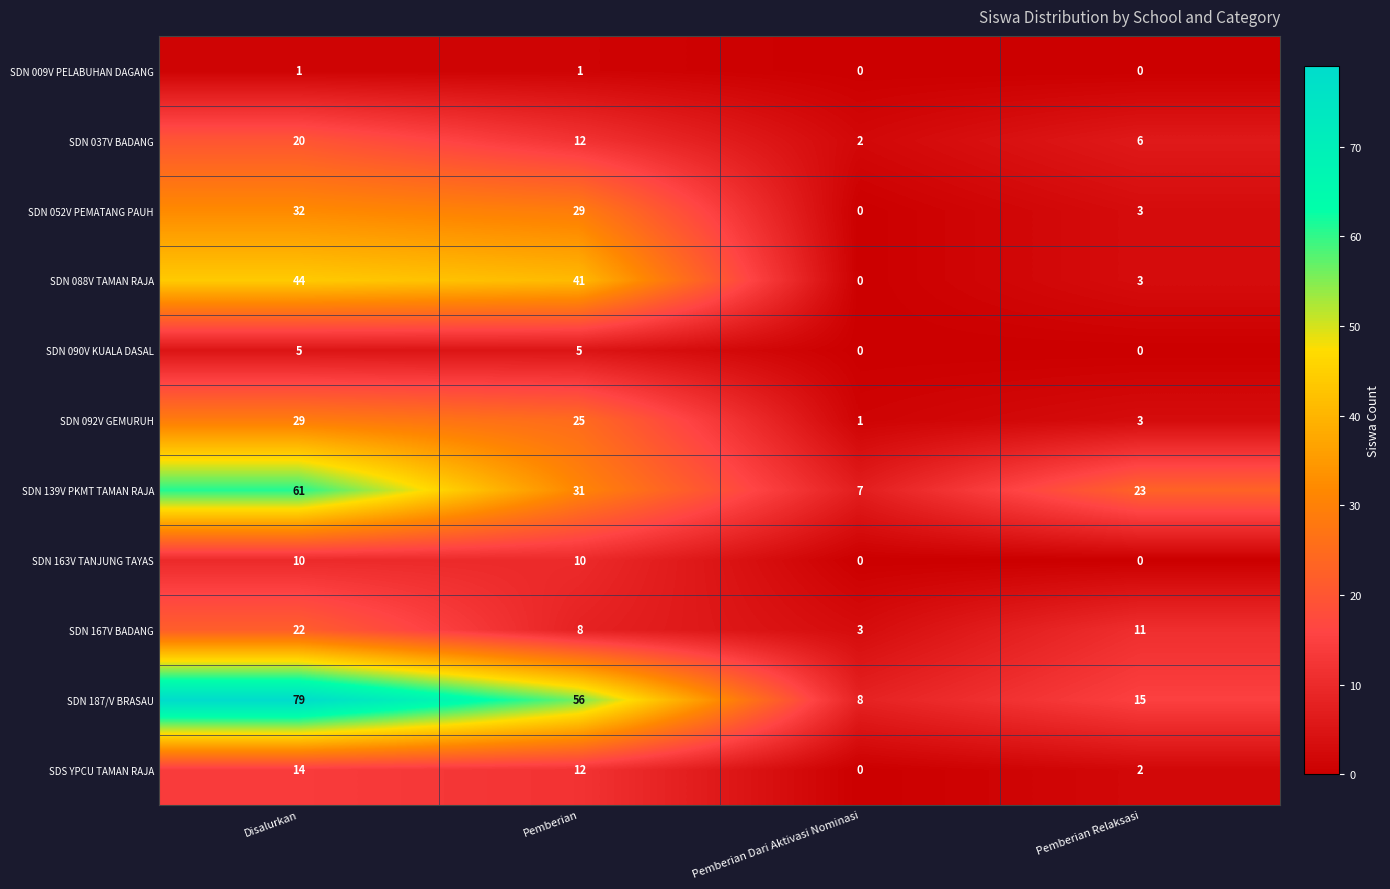

At which category is the sum across all series the highest?

Disalurkan